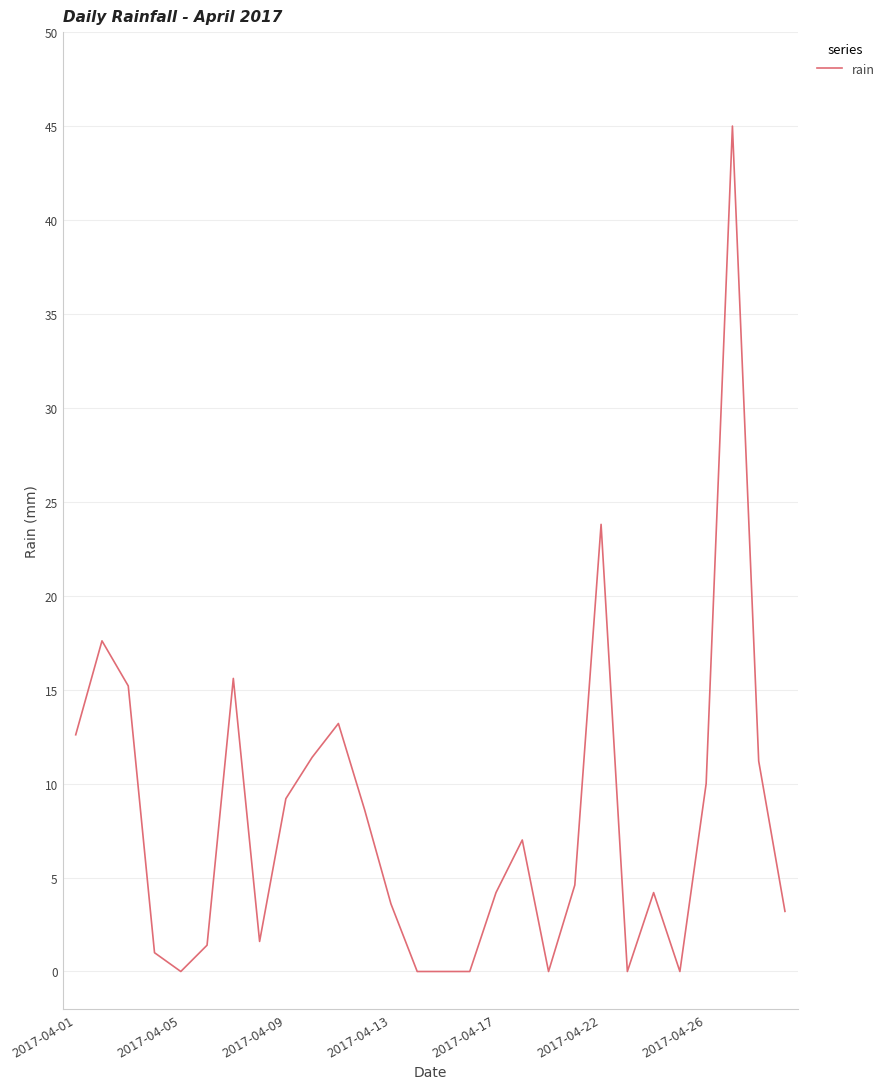

How many lines are shown in the chart?

1